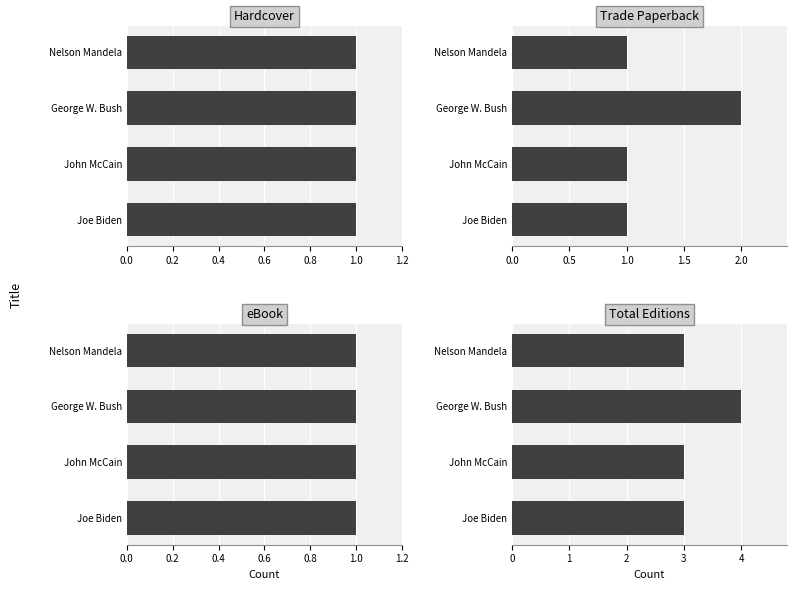

The value of Total Editions at Nelson Mandela is 3.0. True or false?

True